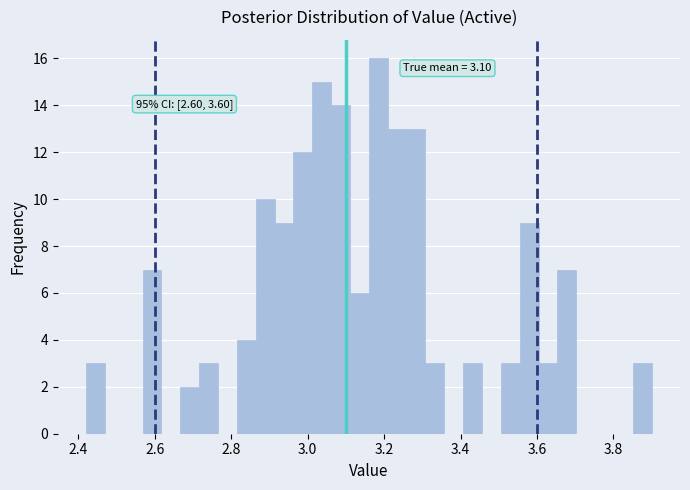

Read against the x-axis, roughly where is the centre of the tallest bar?

3.18